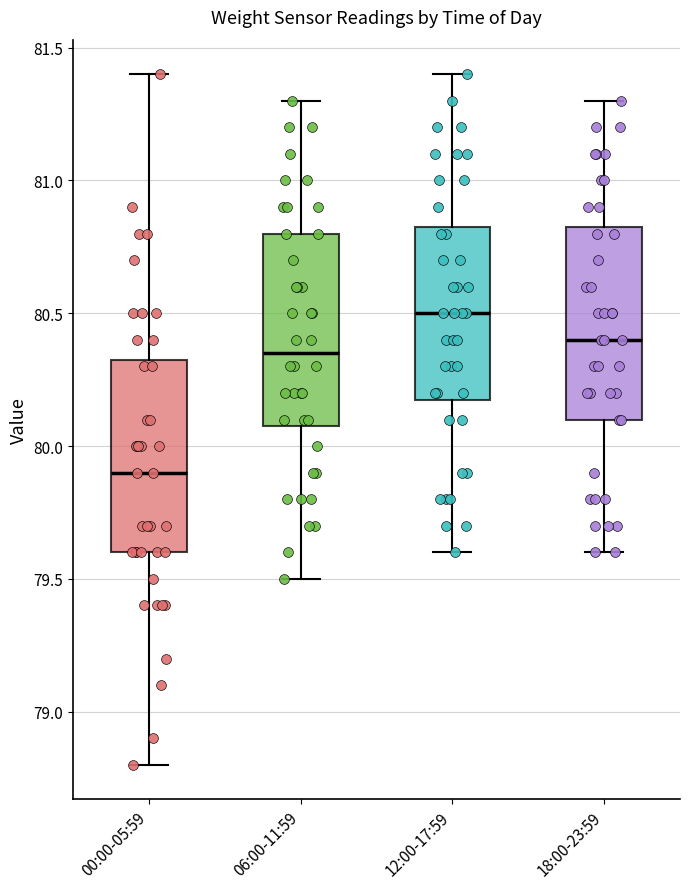

Which box has the highest median line?

12:00-17:59